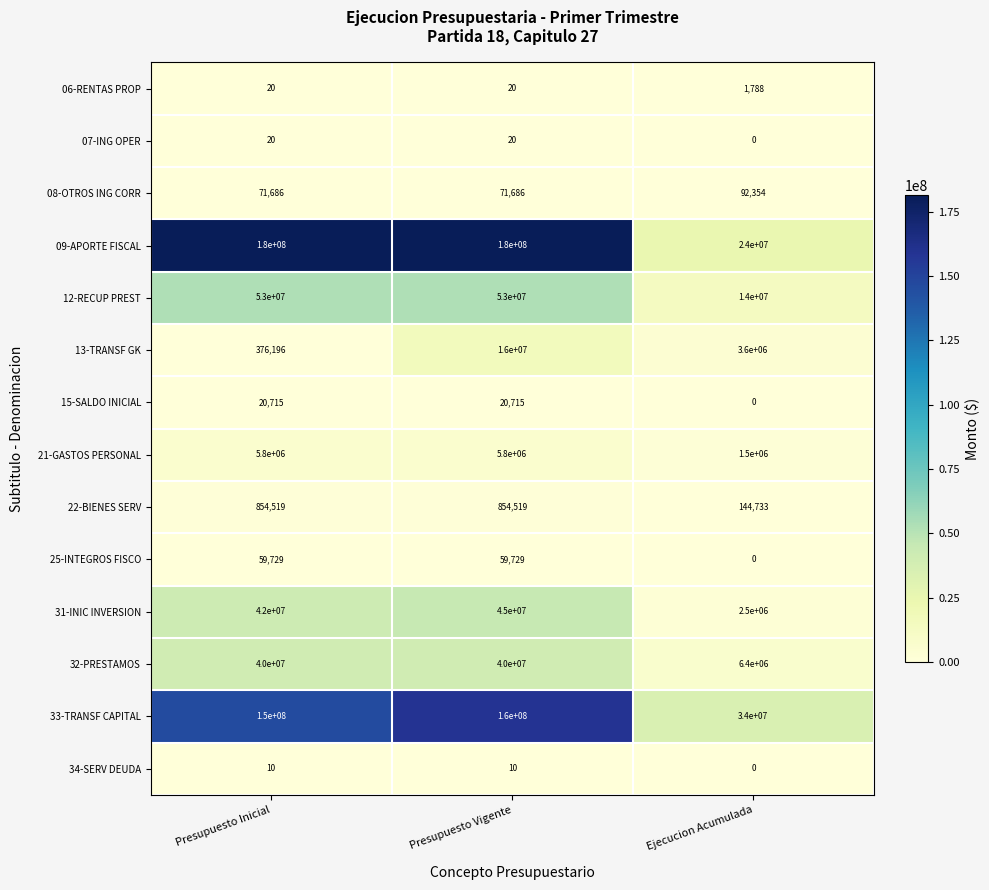

Which series changed the most between Presupuesto Vigente and Ejecucion Acumulada?

09-APORTE FISCAL